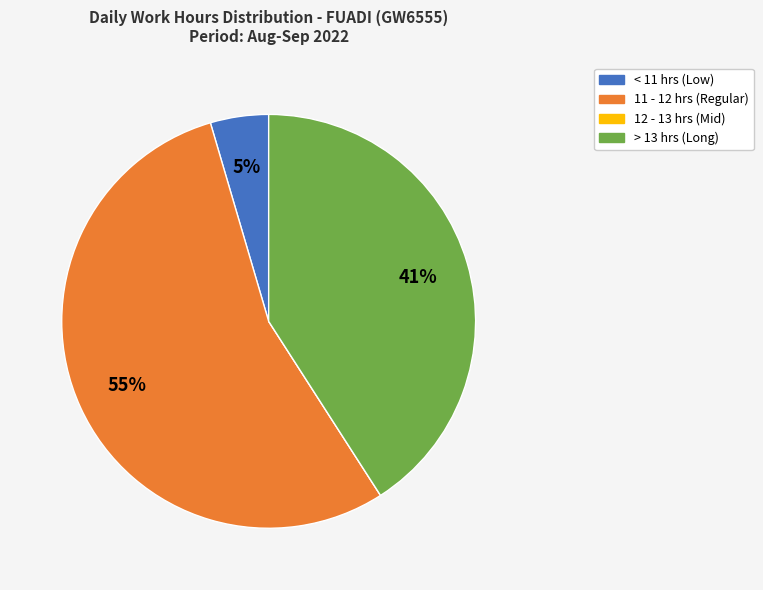

Does any single category account for the majority?

Yes